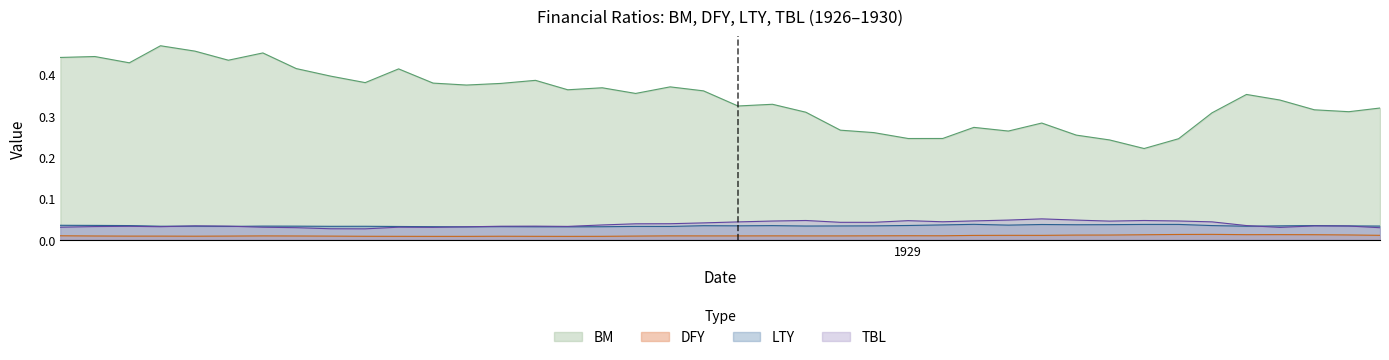

True or false: TBL and BM intersect in this chart.

False